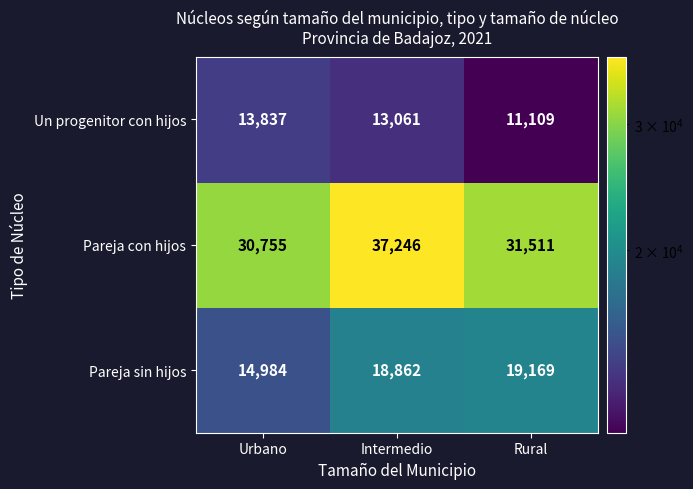

What is the difference between the Pareja sin hijos values at Urbano and Rural?

4185